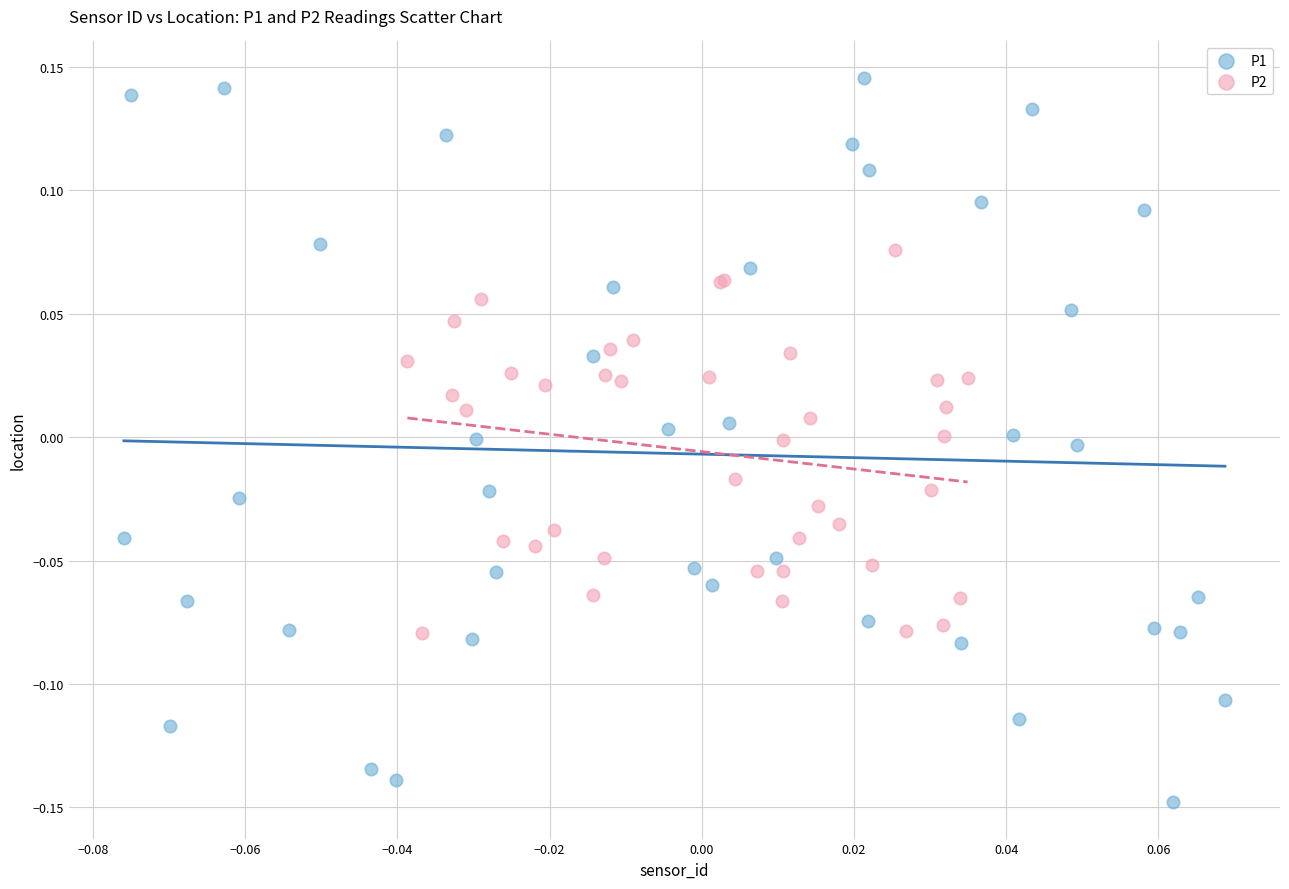

What are all the series names shown in the legend?

P1, P2